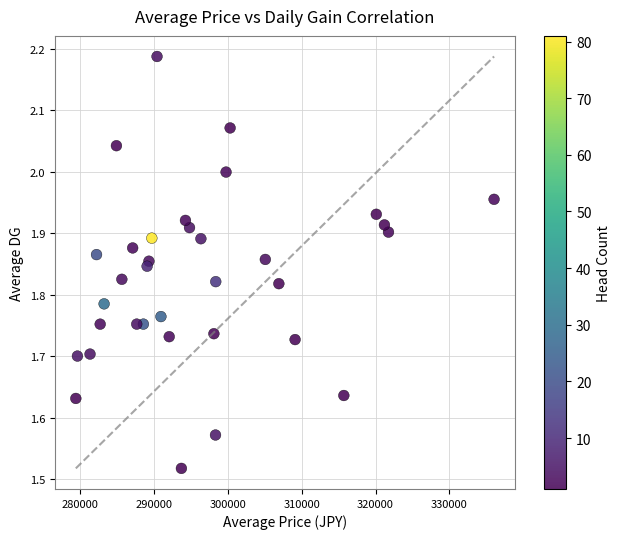

What is the range of Y values (max minus min)?

0.7